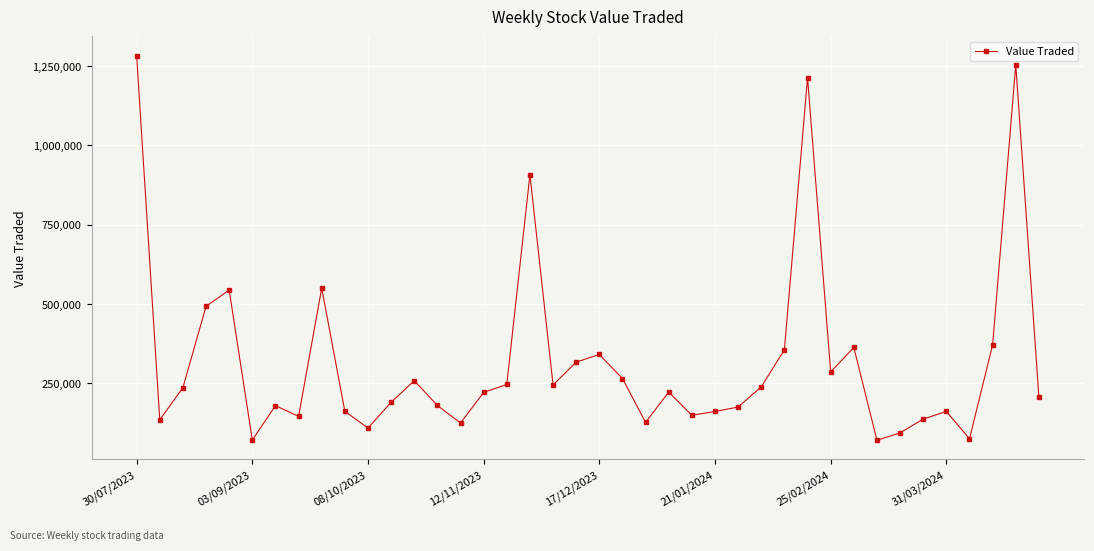

Does the chart have visible grid lines?

Yes